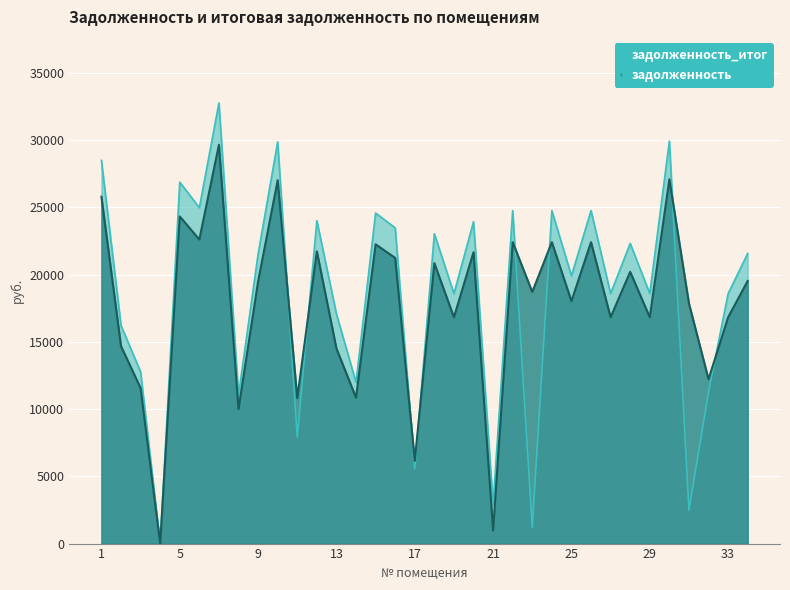

At which label does задолженность_итог first exceed 21531?

1